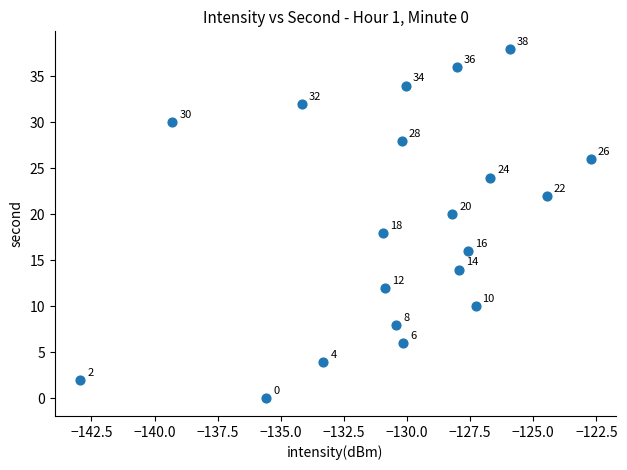

What is the range of Y values (max minus min)?

38